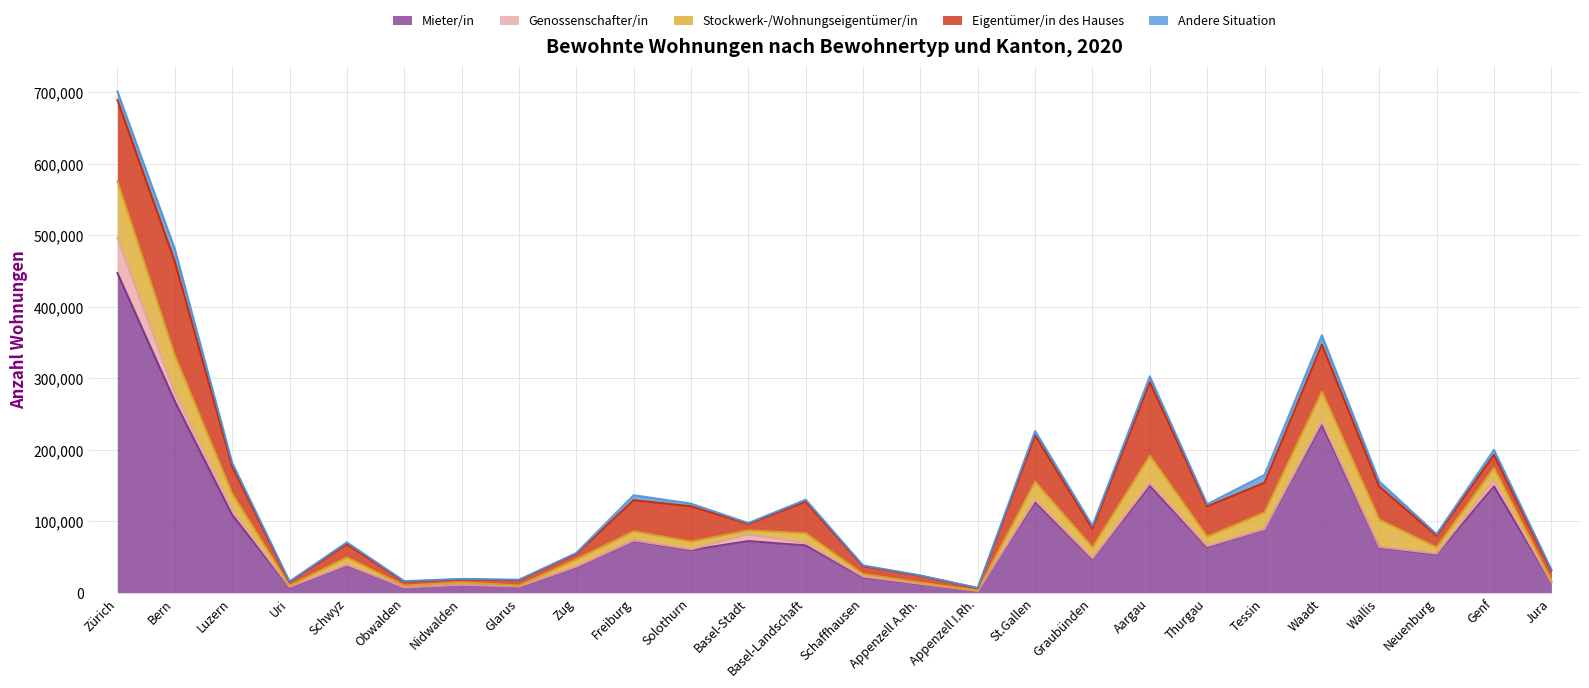

At which label does Eigentümer/in des Hauses reach its minimum?

Appenzell I.Rh.